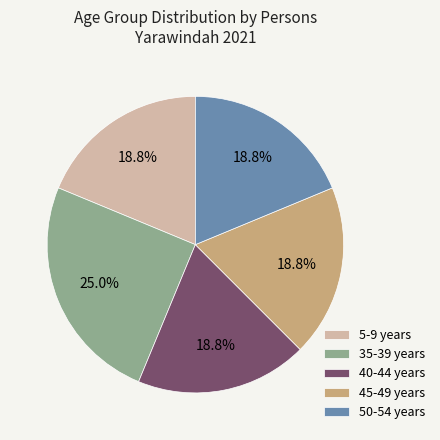

To the nearest percent, what percentage of the pie is 45-49 years?

19%